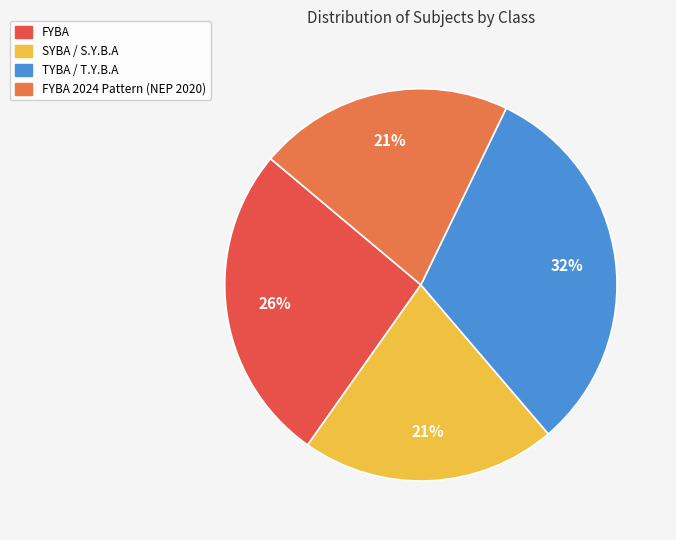

How many slices are in this pie chart?

4